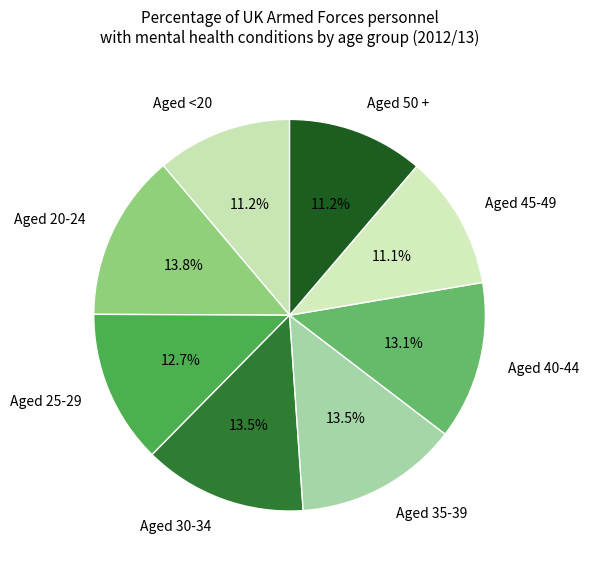

What percentage is the Aged 20-24 slice, to the nearest percent?

14%